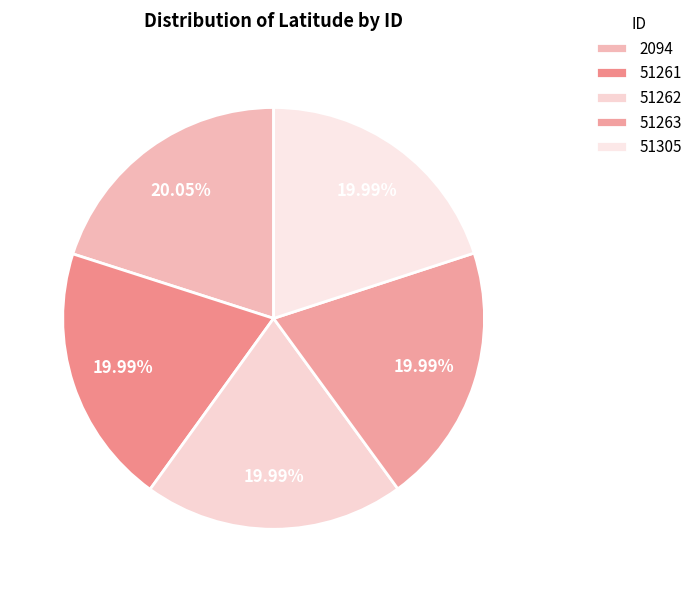

Between 51305 and 51263, which is larger?

51305